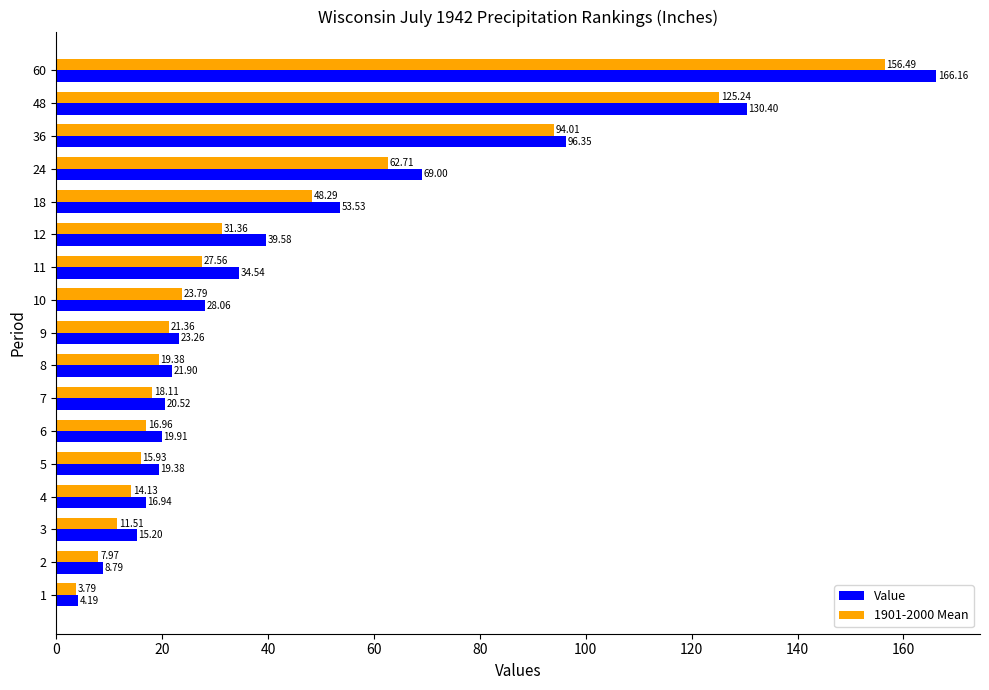

What is the total value across all series at 11?

62.1